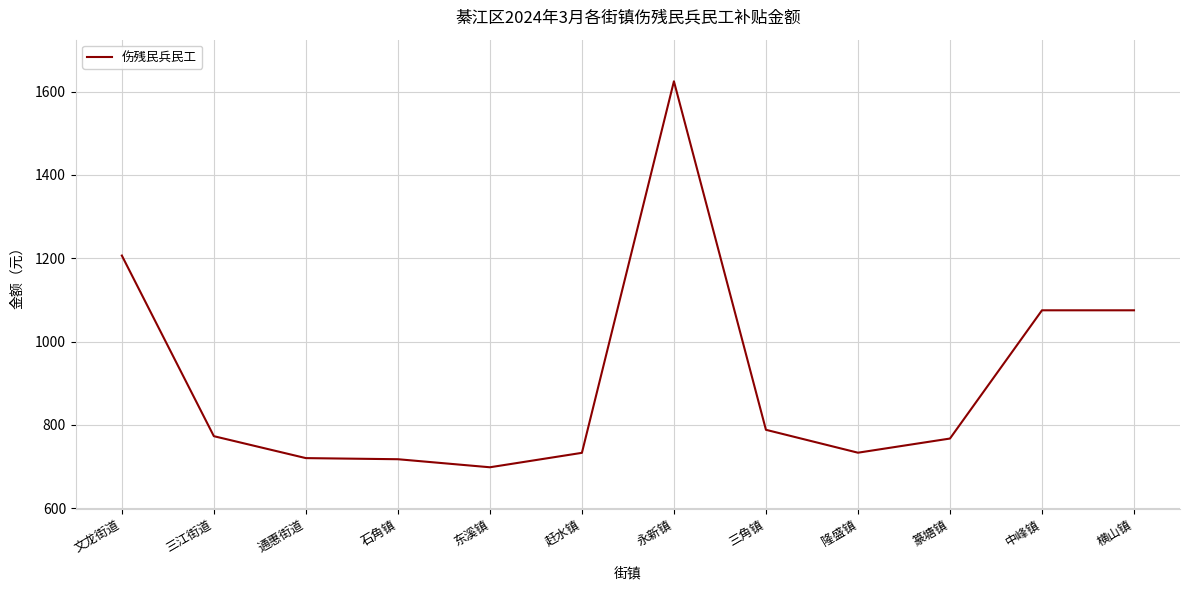

How many values are below 772?

6